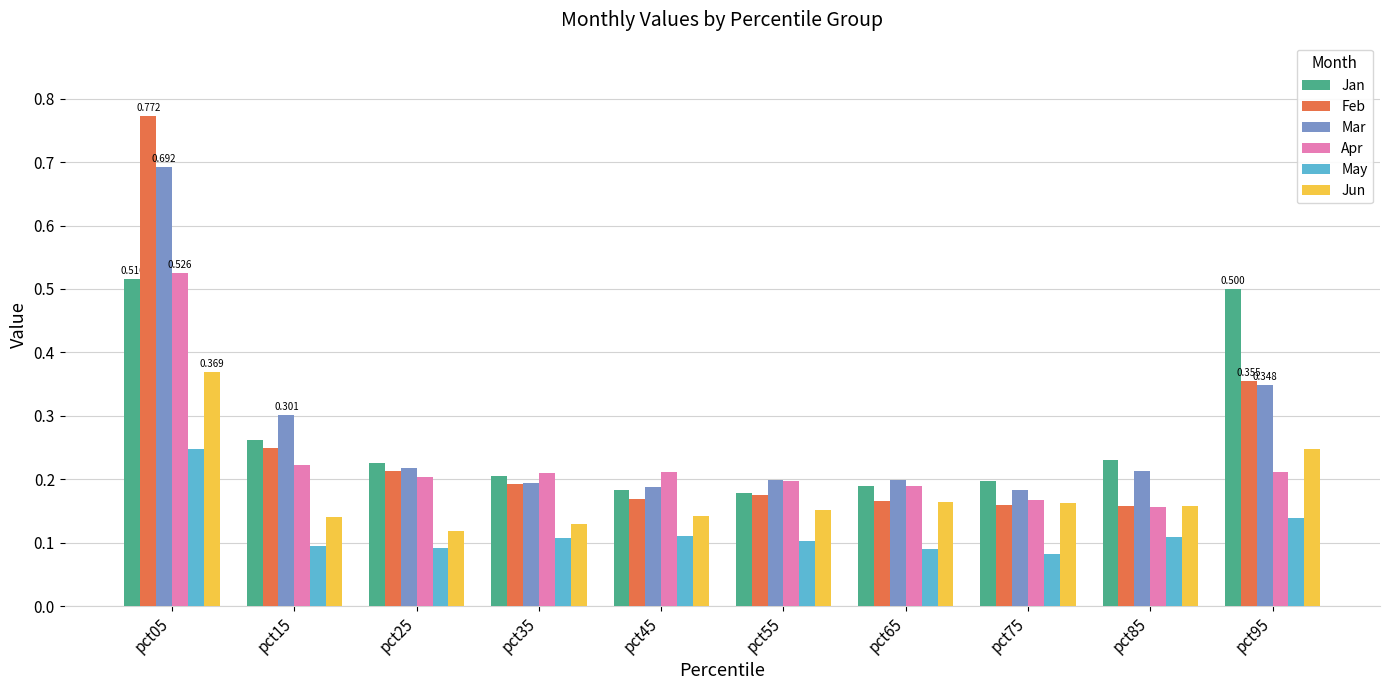

What is the sum of all Mar values?

2.7